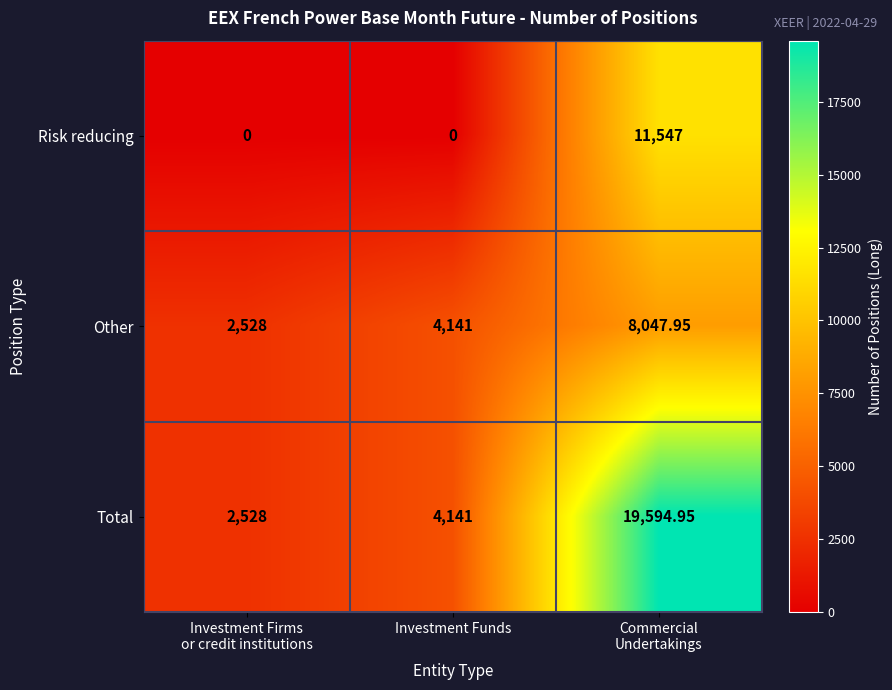

Which series has the largest total across all categories?

Total